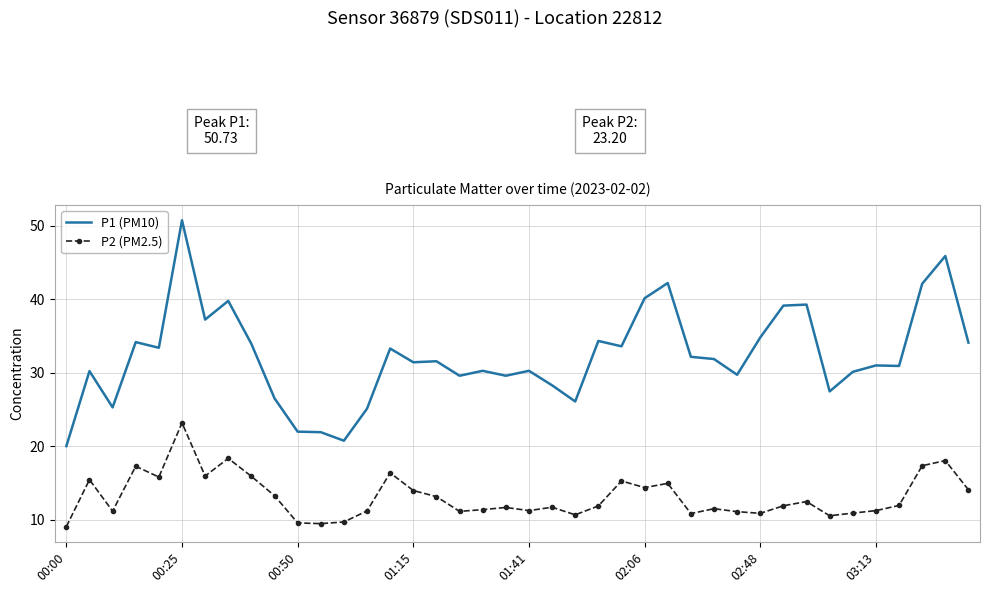

Which series has the largest range (max minus min)?

P1 (PM10)